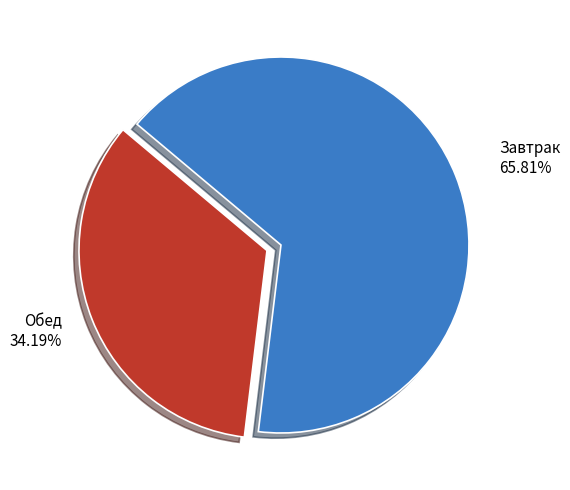

Which category has the biggest portion of the pie?

Завтрак